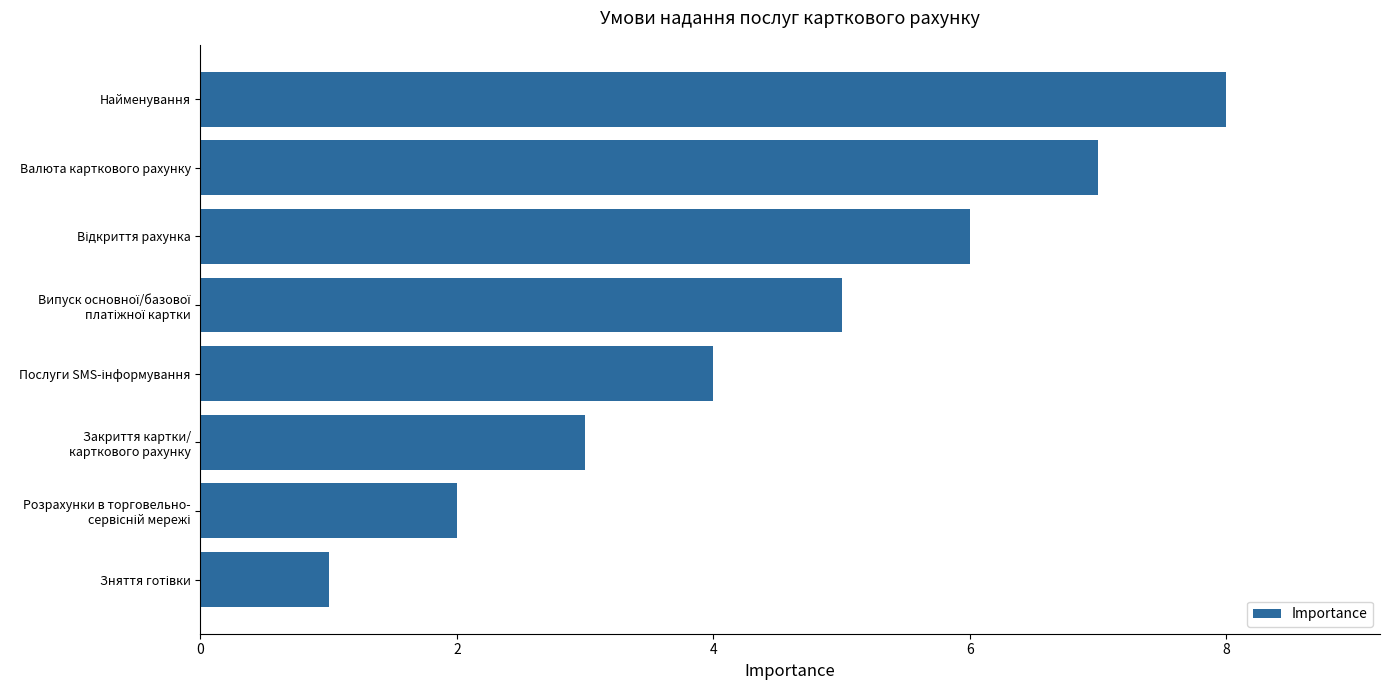

What is the greatest value displayed?

8